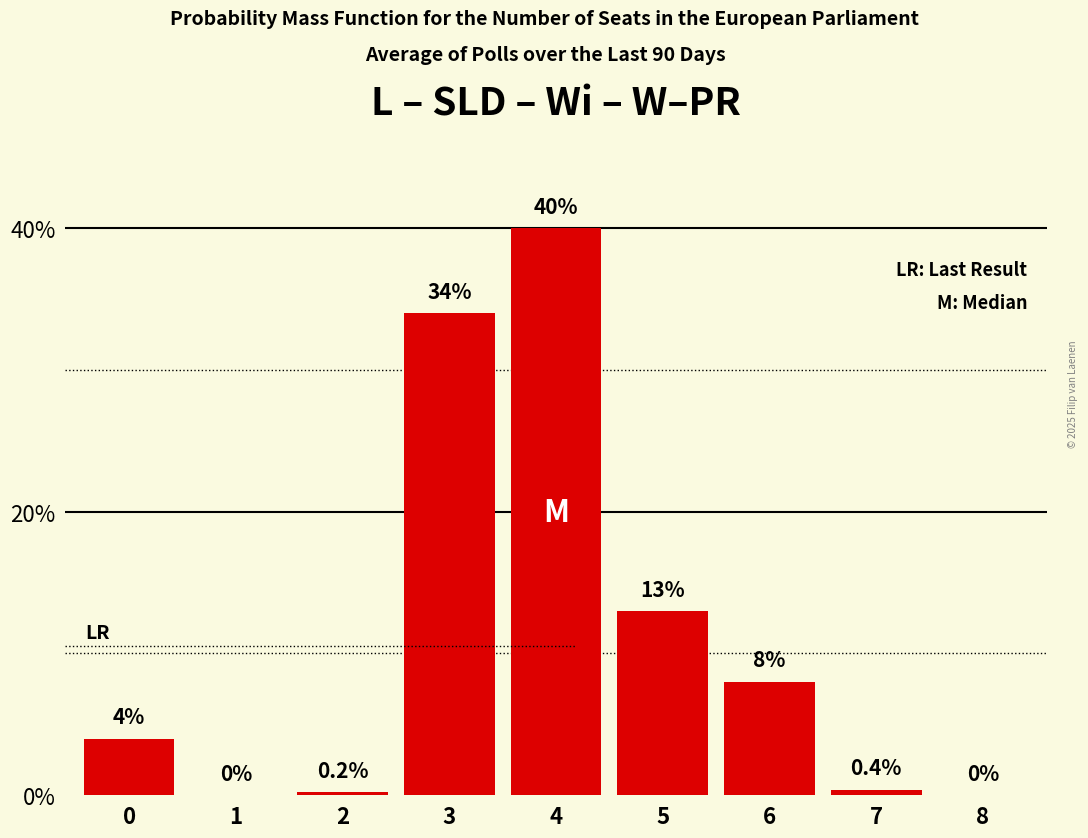

At which category does the chart reach its peak across all series?

4